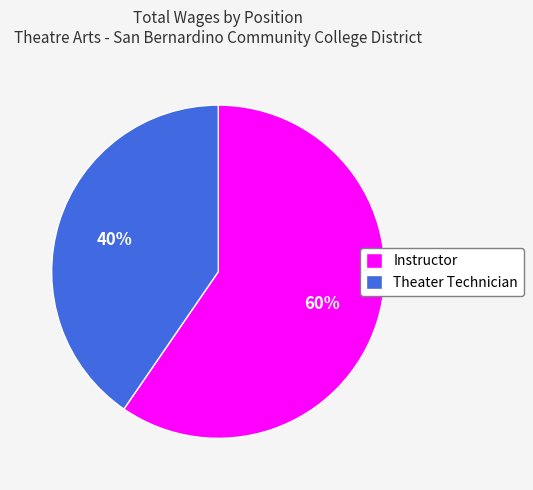

Is it true that Theater Technician is 40% of the pie?

True